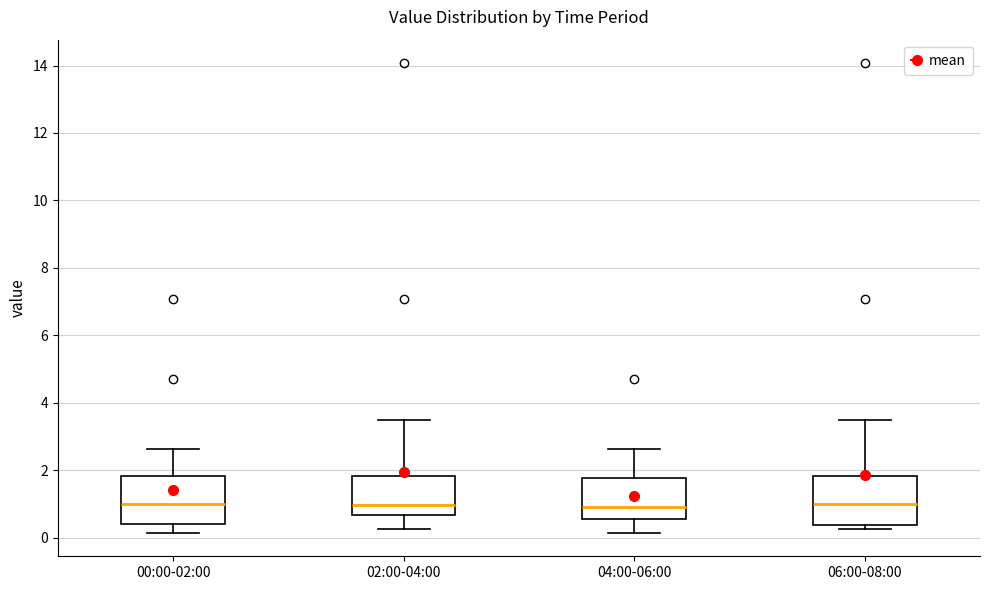

Reading left to right, read every box against the y-axis: the position of its median line, the range the box covers, and the ends of its whiskers. The values are not printed on the chart, so give them approximately, as read against the axis.

00:00-02:00: median 1.0, box 0.4 to 1.8, whiskers 0.2 to 2.6
02:00-04:00: median 1.0, box 0.6 to 1.8, whiskers 0.2 to 3.6
04:00-06:00: median 1.0, box 0.6 to 1.8, whiskers 0.2 to 2.6
06:00-08:00: median 1.0, box 0.4 to 1.8, whiskers 0.2 to 3.6